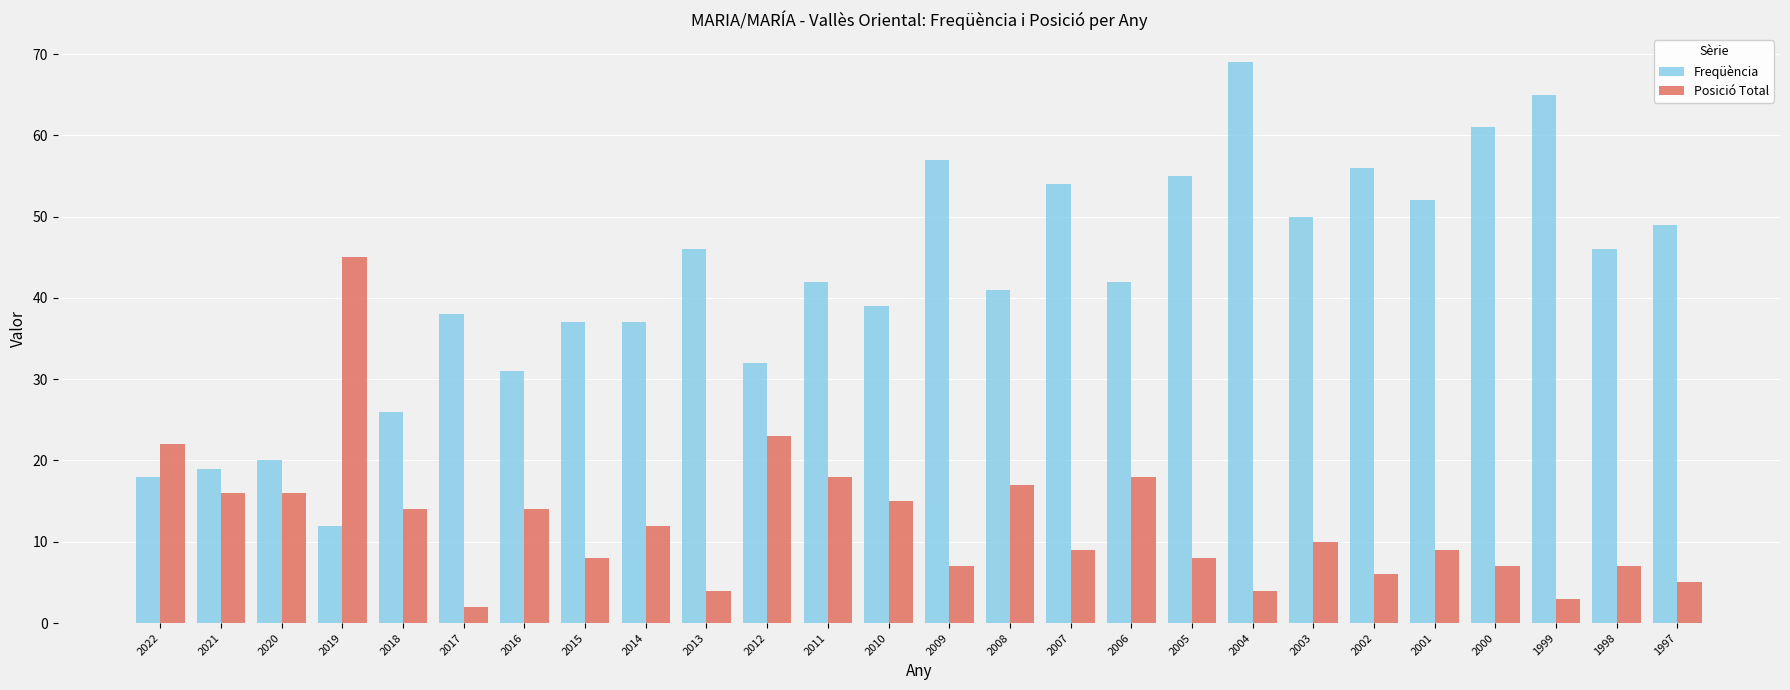

How many bars are there in each group?

2